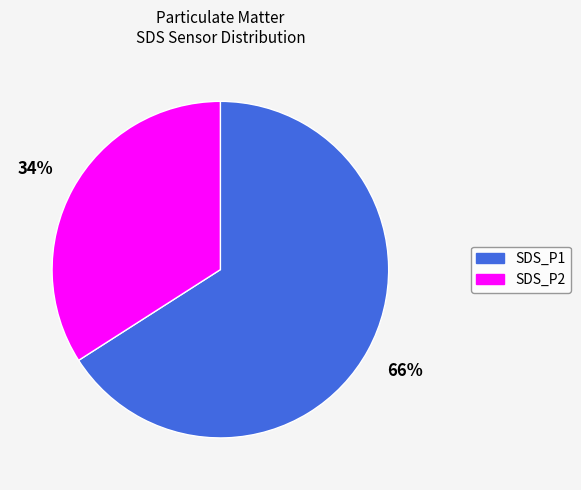

Between SDS_P1 and SDS_P2, which is larger?

SDS_P1